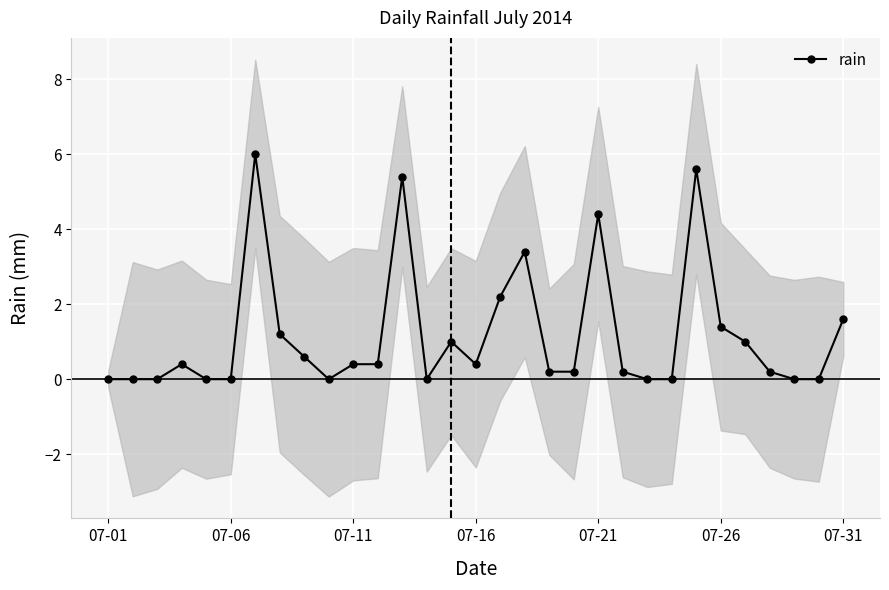

How many data points does each series have?

31